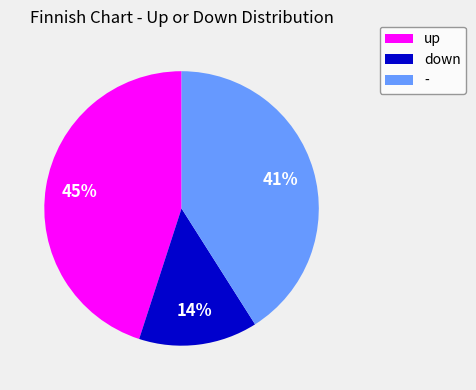

Which category has the biggest portion of the pie?

up